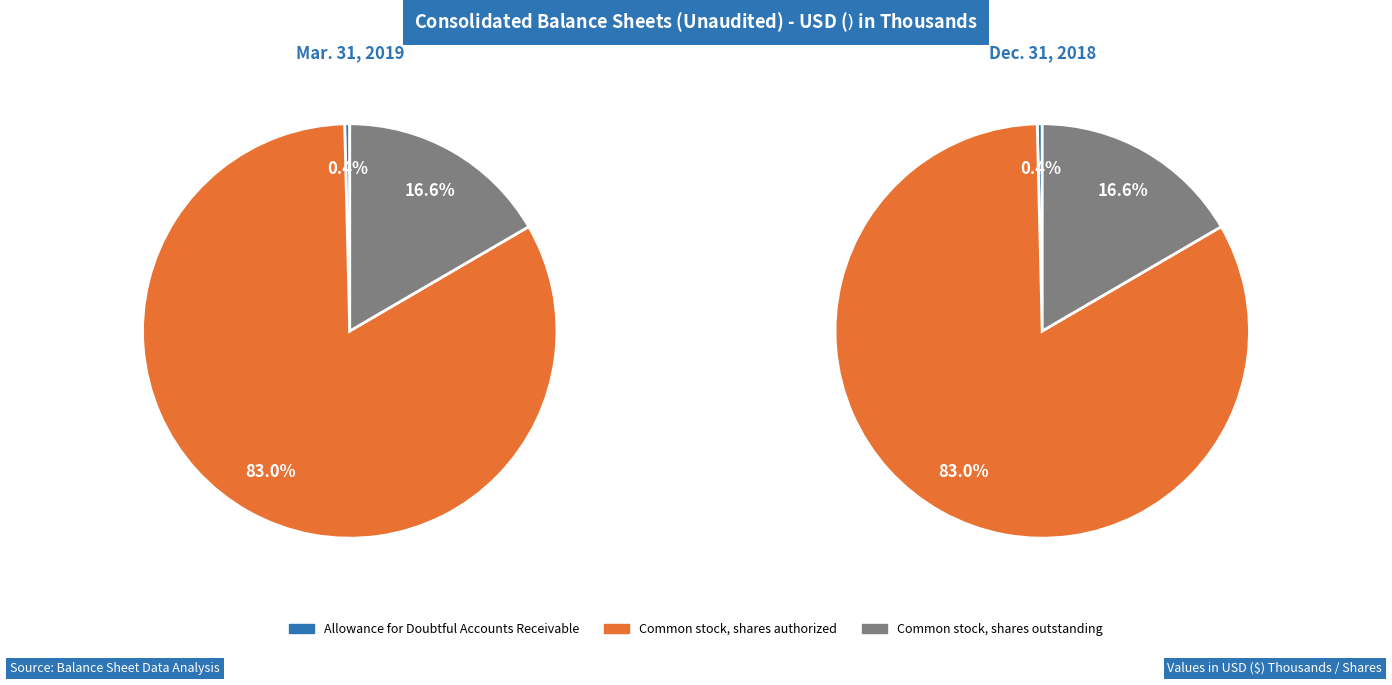

Which slice represents more than half of the pie?

Common stock, shares authorized